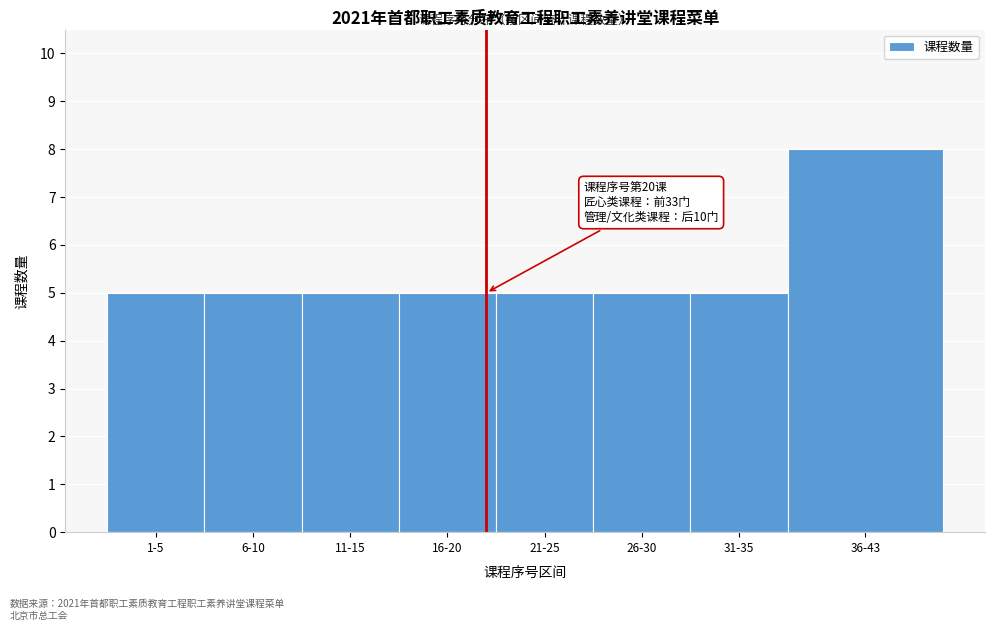

Reading right to left, transcribe all the data shown in this chart.

8	5	5	5	5	5	5	5